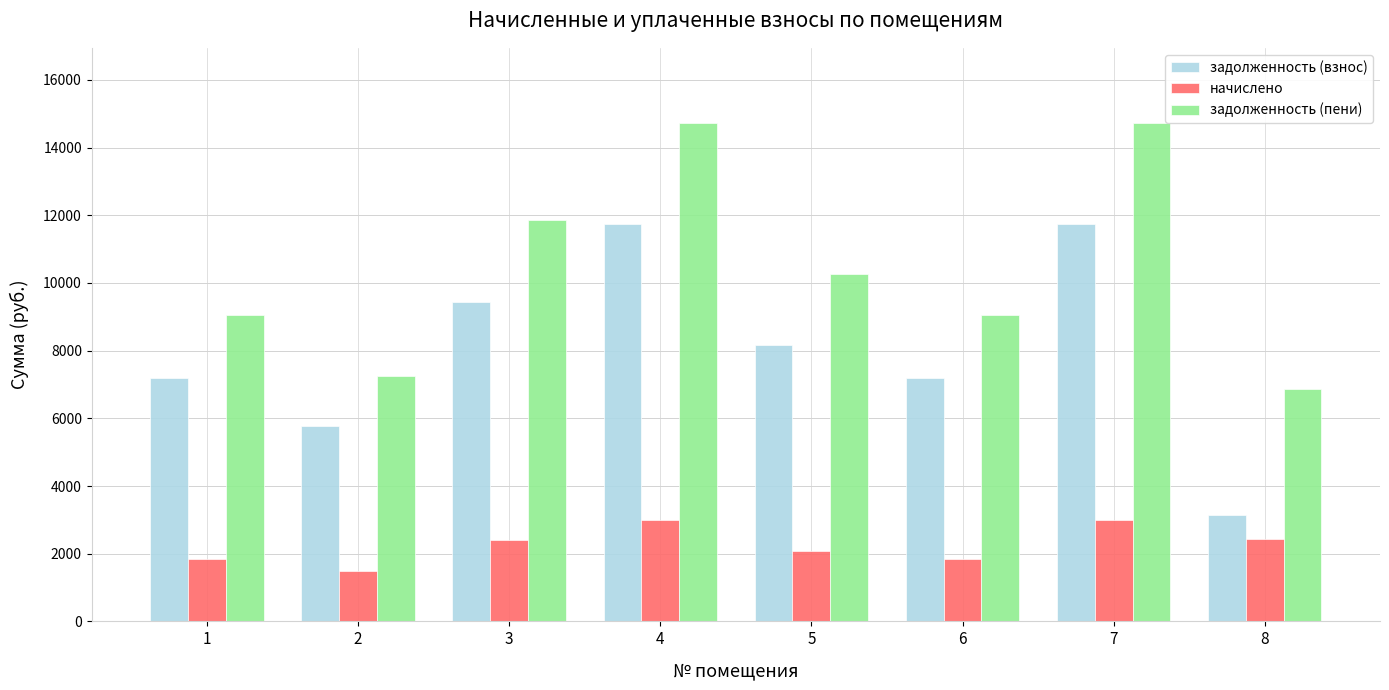

At 8, list the series in order from largest to smallest.

задолженность (пени), задолженность (взнос), начислено